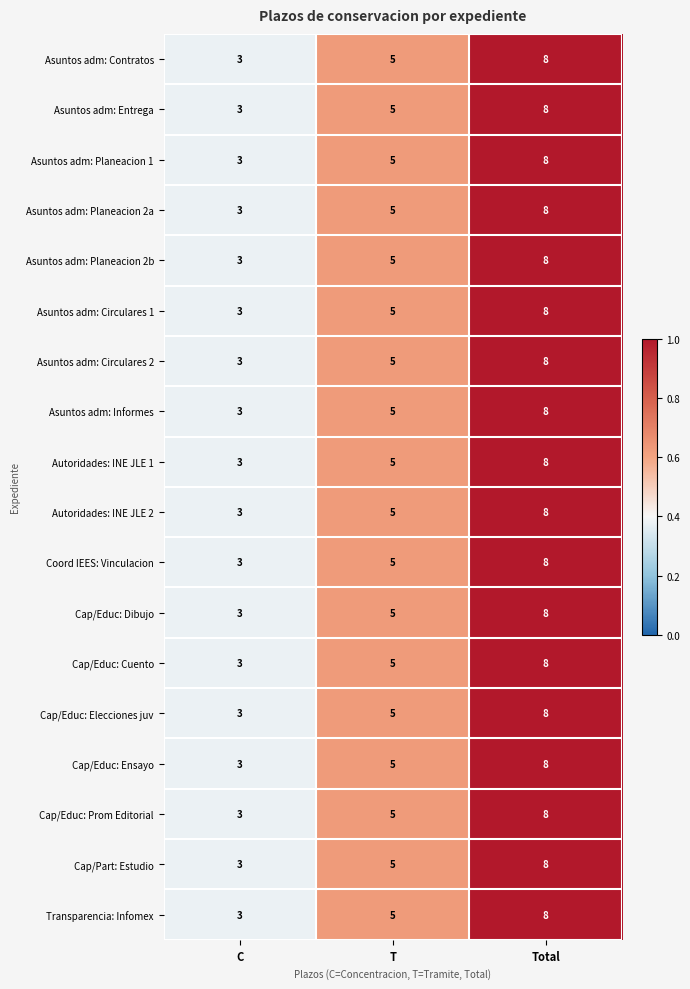

Which label corresponds to the smallest value in the chart?

C